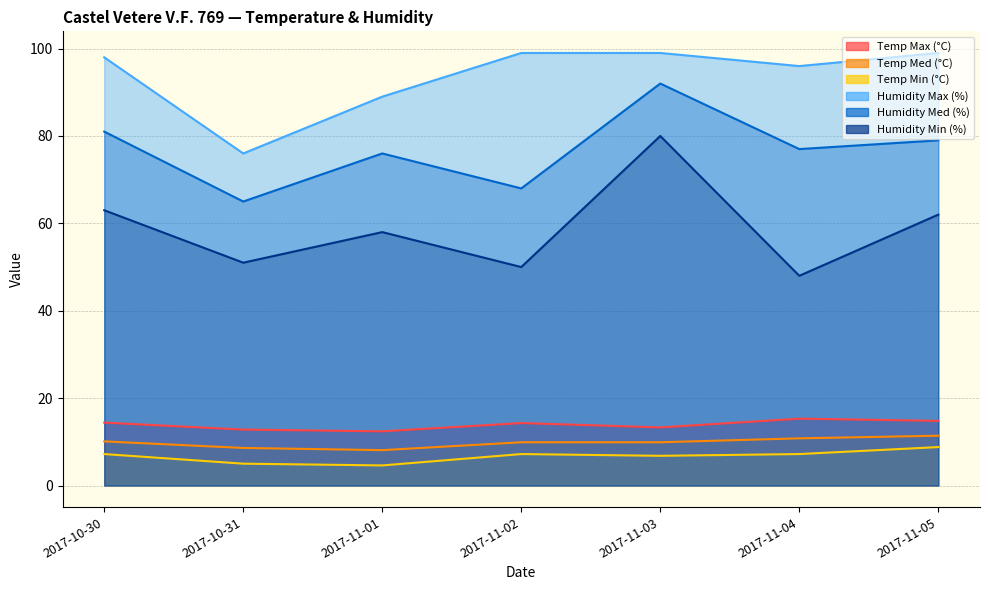

Between 2017-11-01 and 2017-10-31, which is larger?

2017-10-31